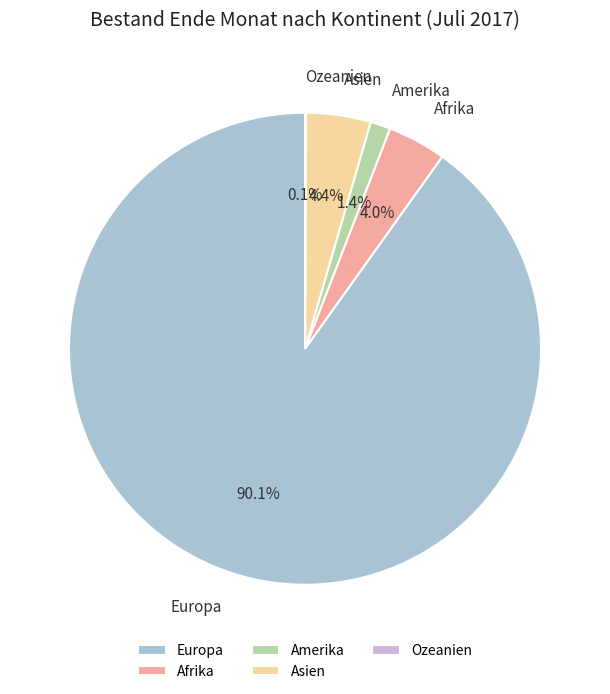

Which slice is the largest?

Europa